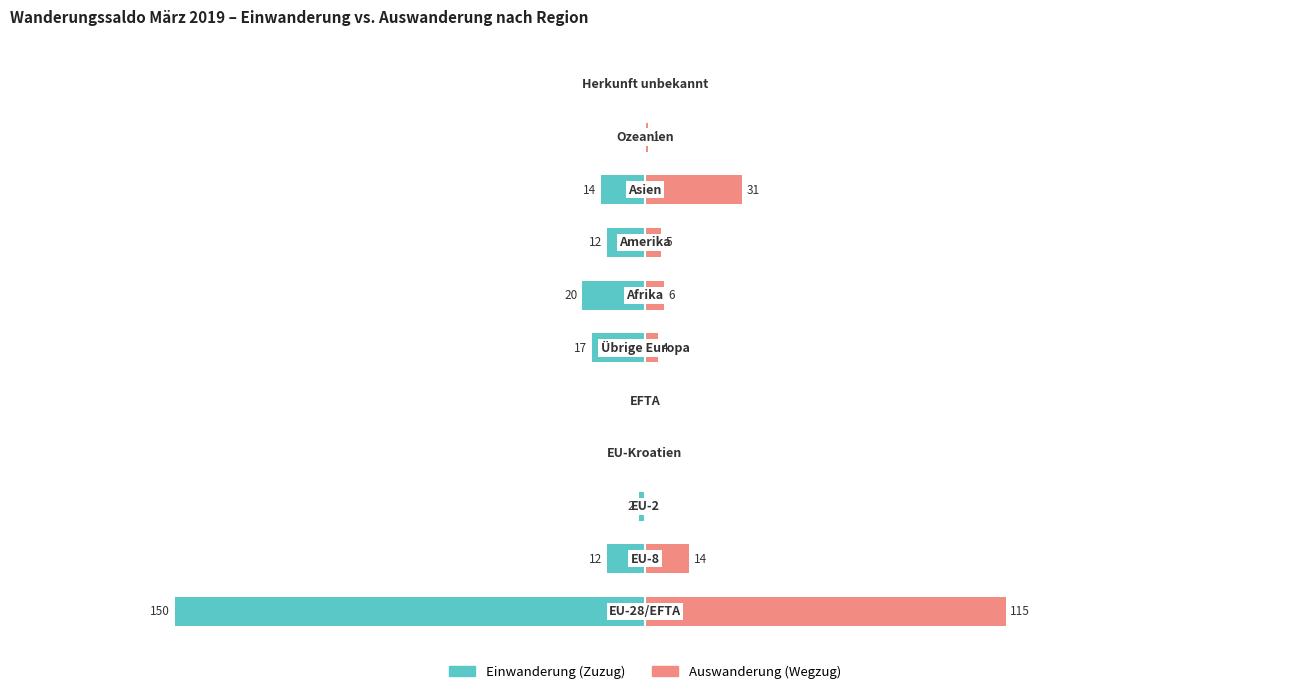

Is the value of Einwanderung (Zuzug) at 200 greater than the value of Auswanderung (Wegzug) at 0?

No